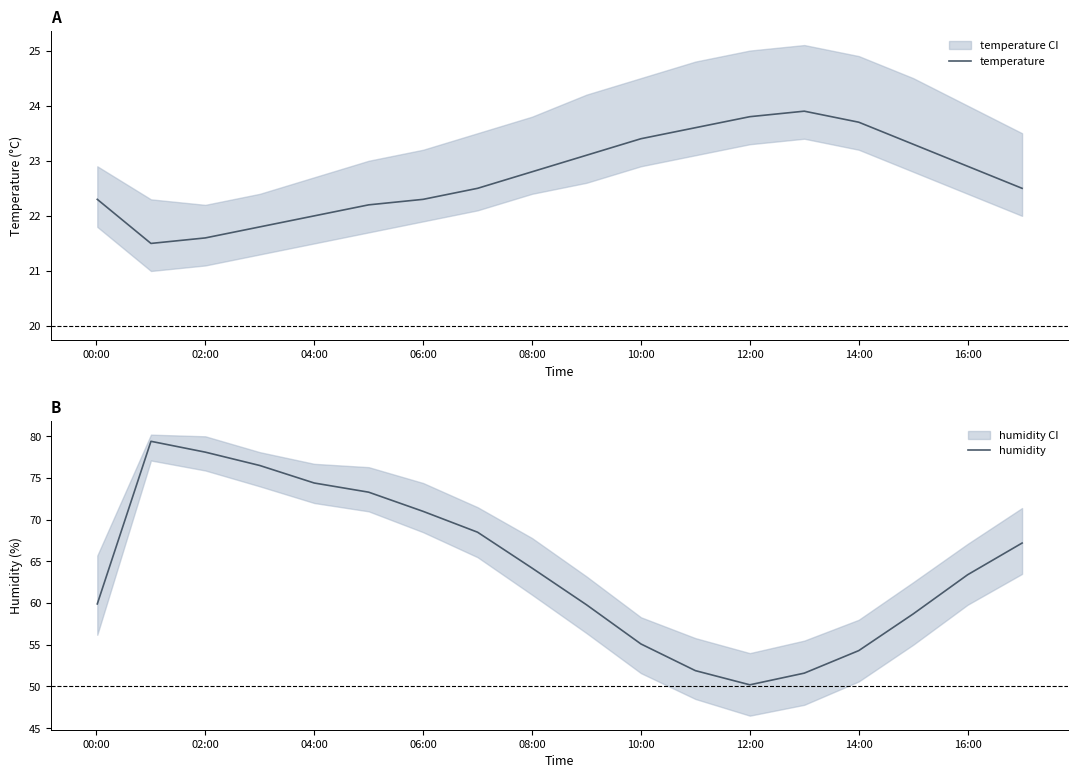

Is it true that temperature equals 38.3 at 14:00?

False